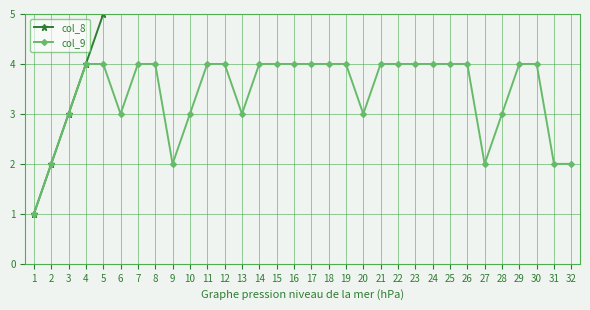

What is the maximum value for col_9?

4